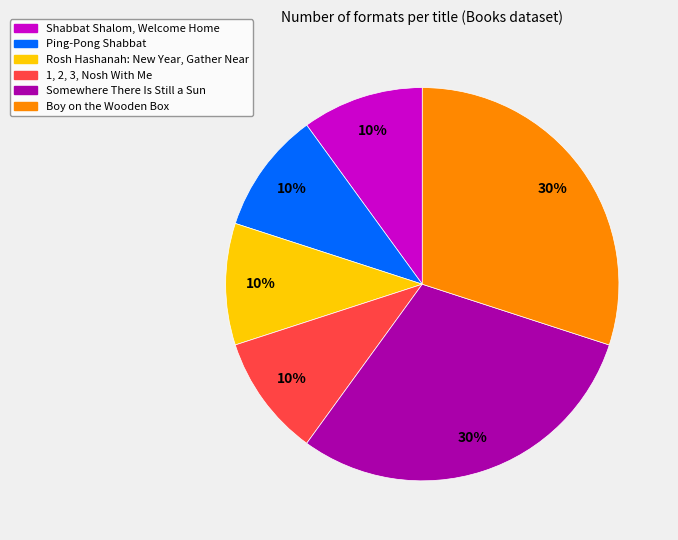

Is it true that Rosh Hashanah: New Year, Gather Near is 19% of the pie?

False